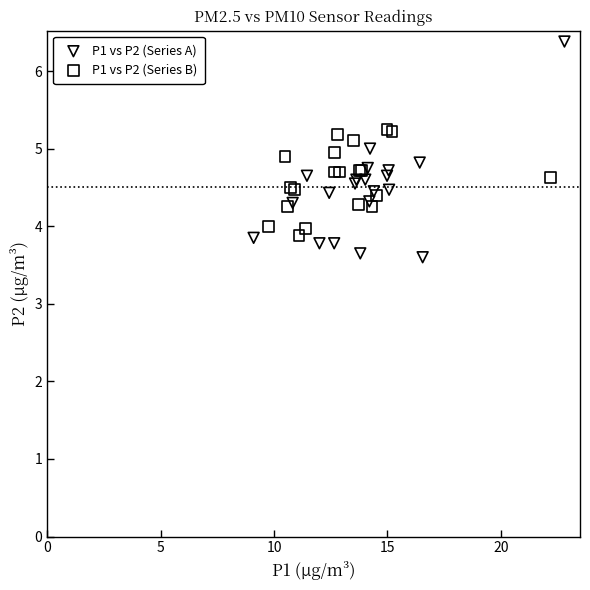

Which series reaches the maximum Y coordinate?

P1 vs P2 (Series A)